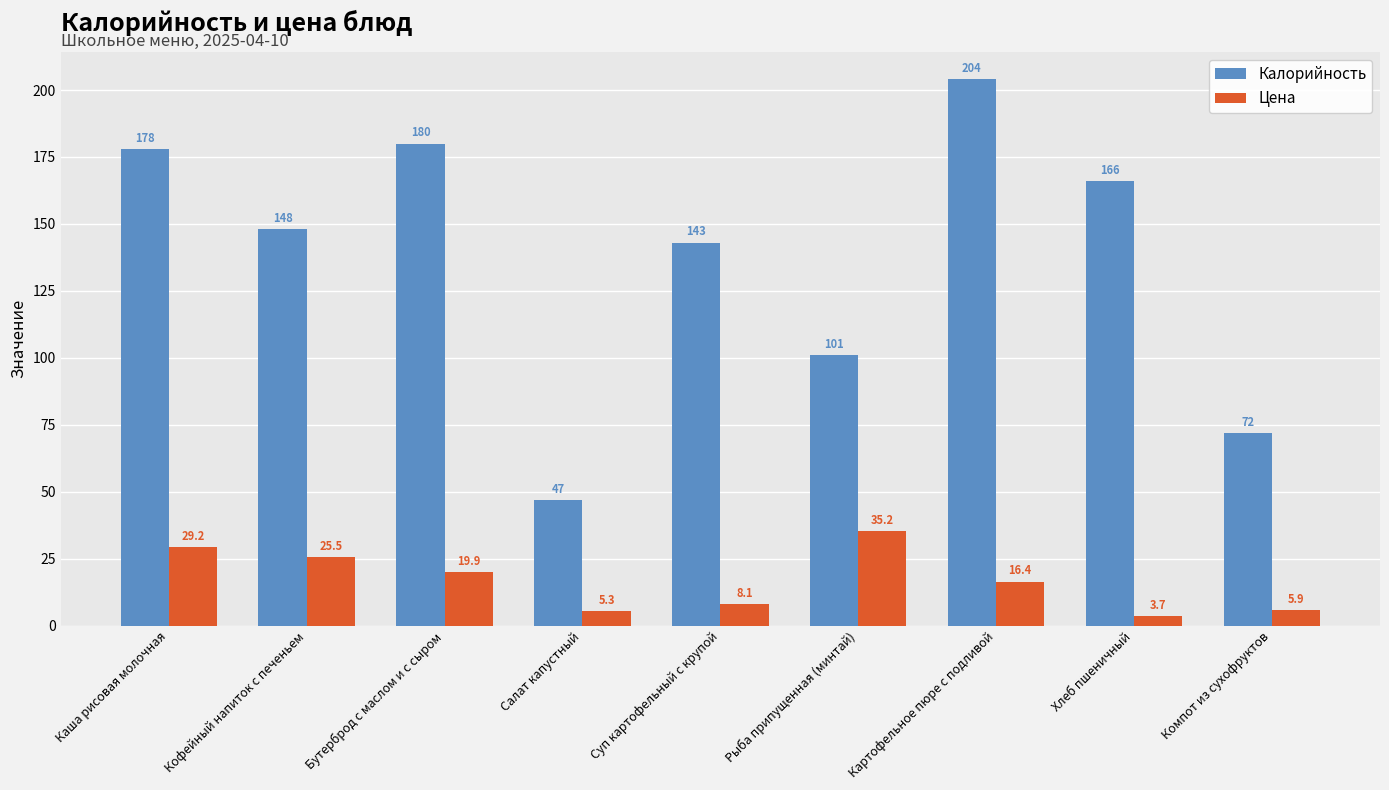

What are all the series names shown in the legend?

Калорийность, Цена